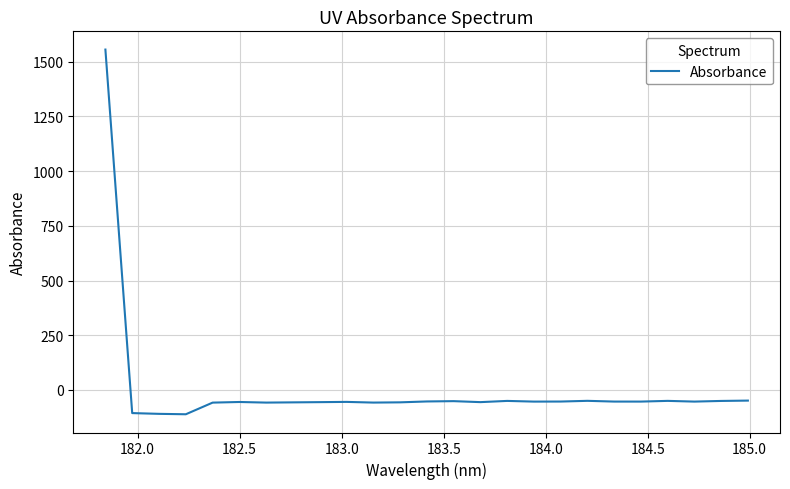

What is the difference between the maximum and minimum values?

1666.0